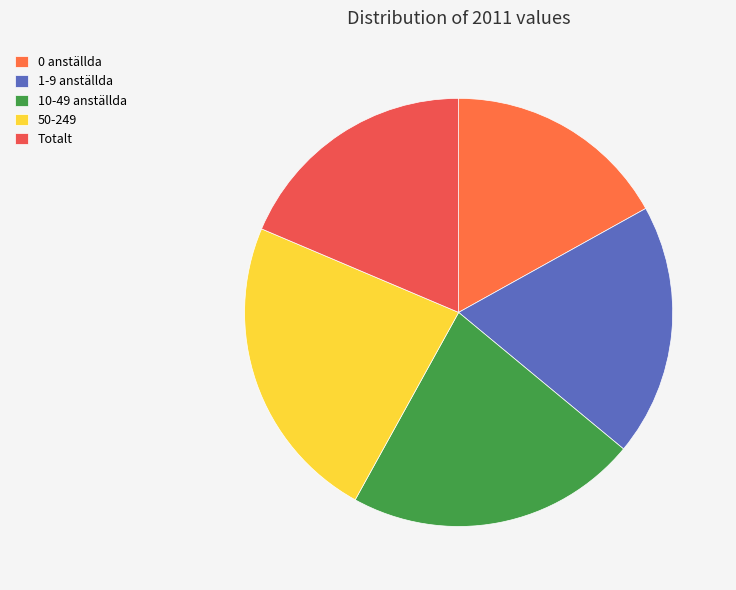

To the nearest percent, what is the average slice percentage?

20%